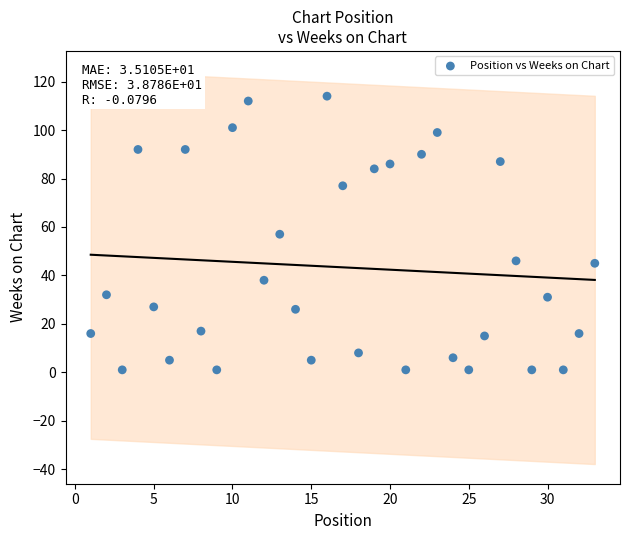

What is the range of Y values (max minus min)?

113